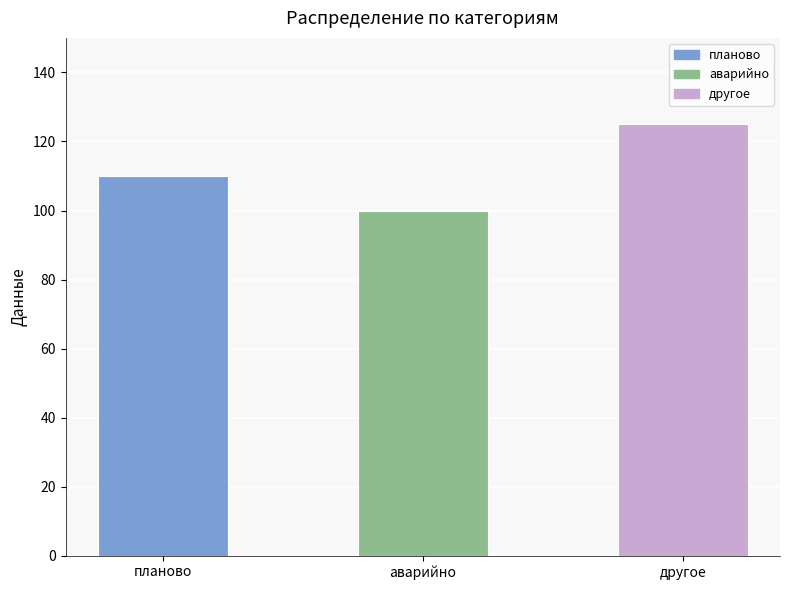

Reading left to right, transcribe all the data shown in this chart.

110	100	125